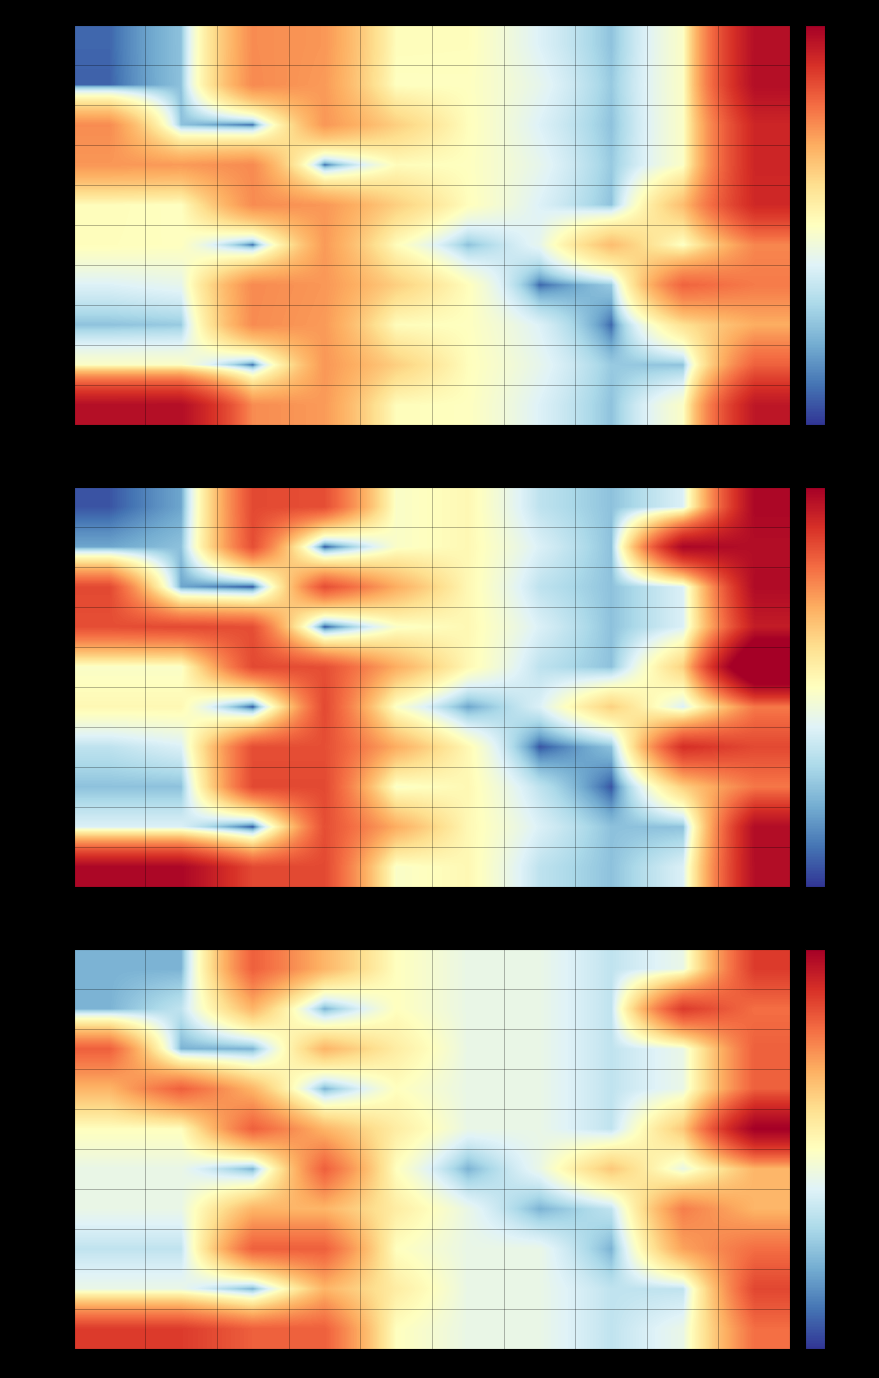

What is the difference between the Ararat values at P9 and P10?

4